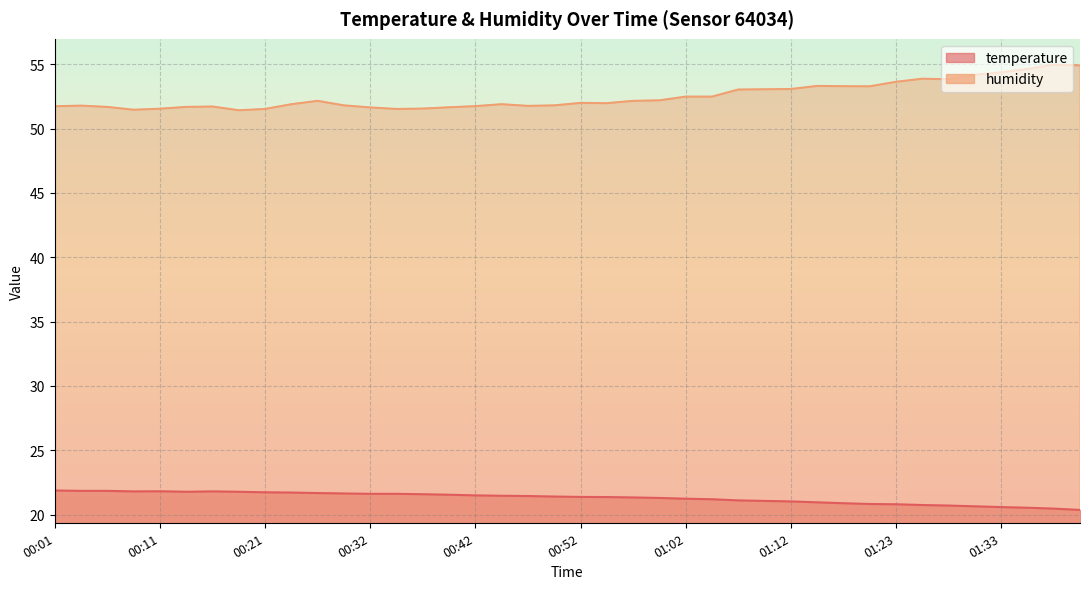

At which category does temperature reach its first local valley?

00:09